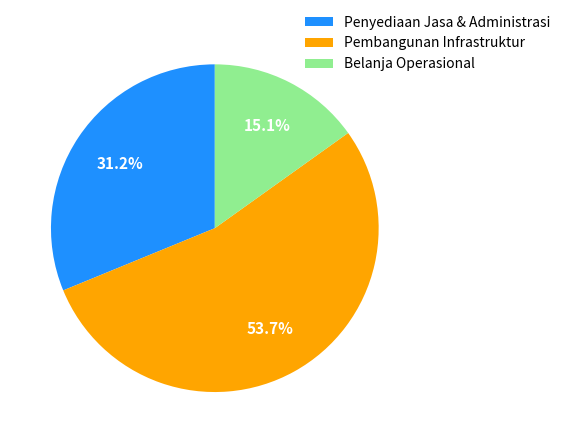

Rank the categories by value from highest to lowest.

Pembangunan Infrastruktur, Penyediaan Jasa & Administrasi, Belanja Operasional